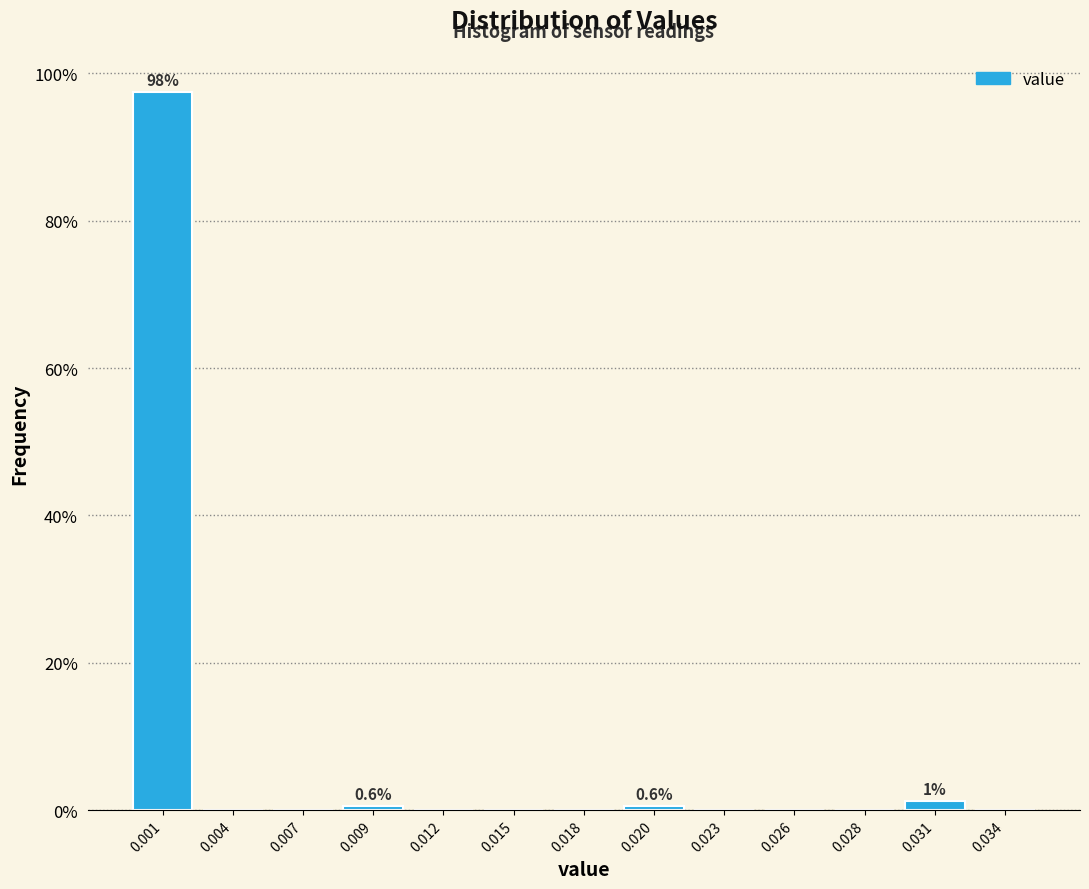

What is the greatest value displayed?

97.5